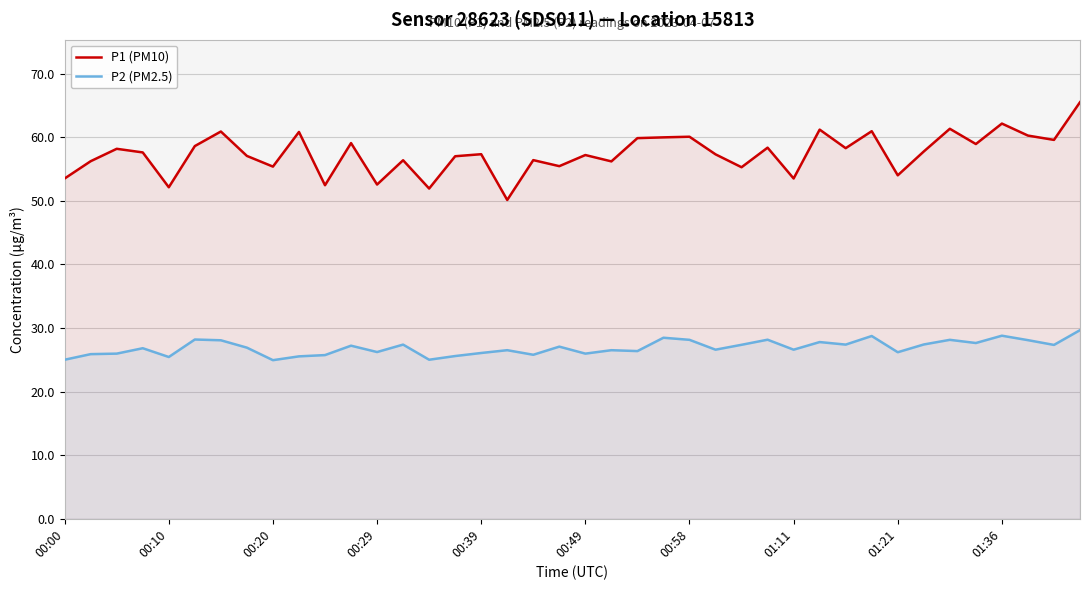

How many interior local valleys does the P1 (PM10) series have?

14